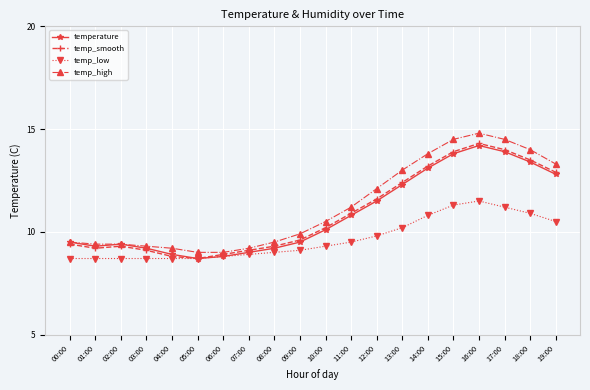

Is the value of temperature at 06:00 greater than the value of temp_smooth at 08:00?

No